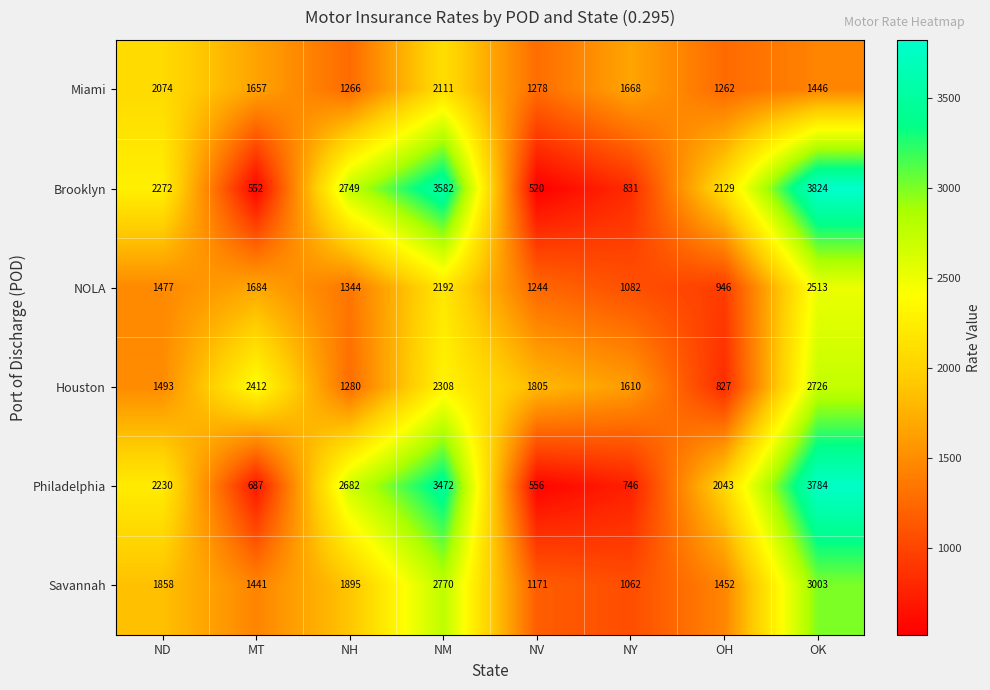

Which category has the lowest value across all series?

NV